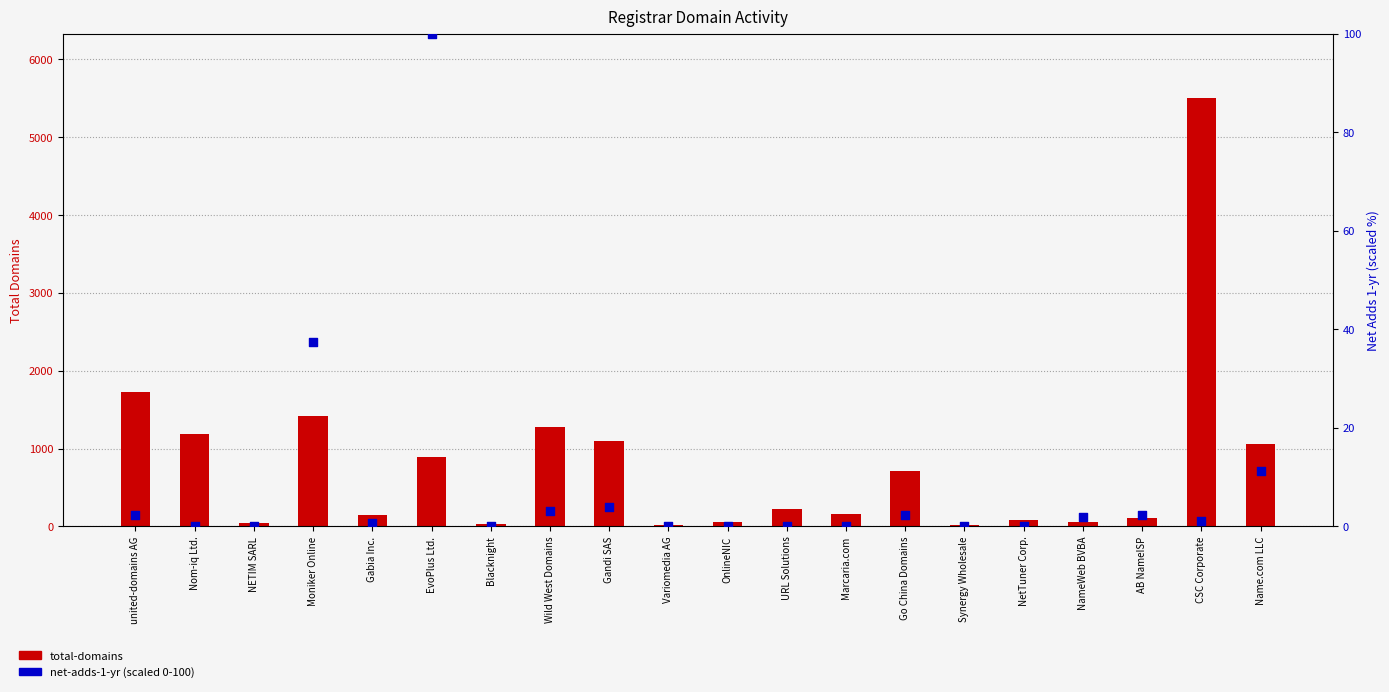

Which series contains the highest Y value?

total-domains